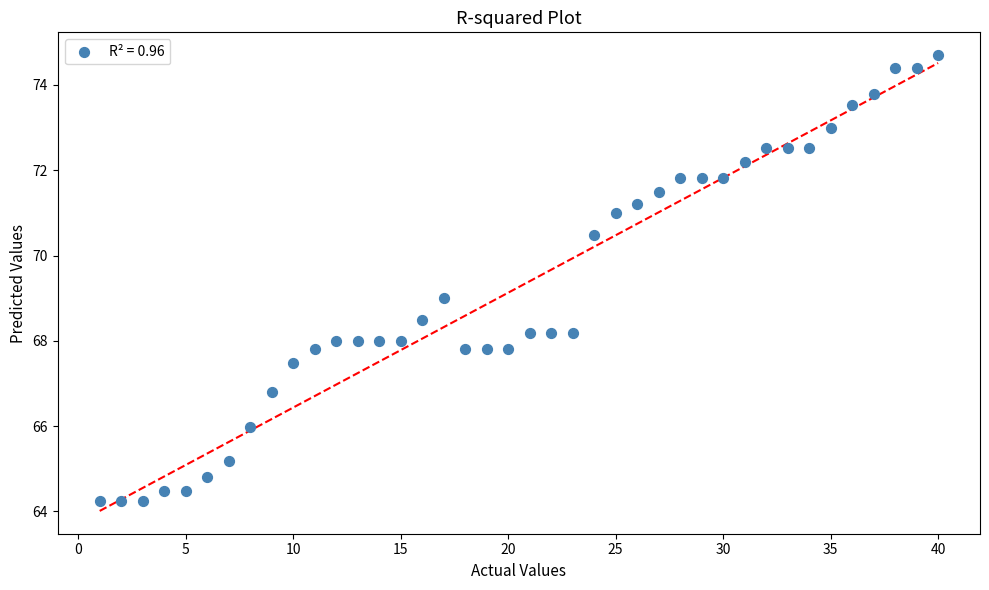

What is the range of X values (max minus min)?

39.0